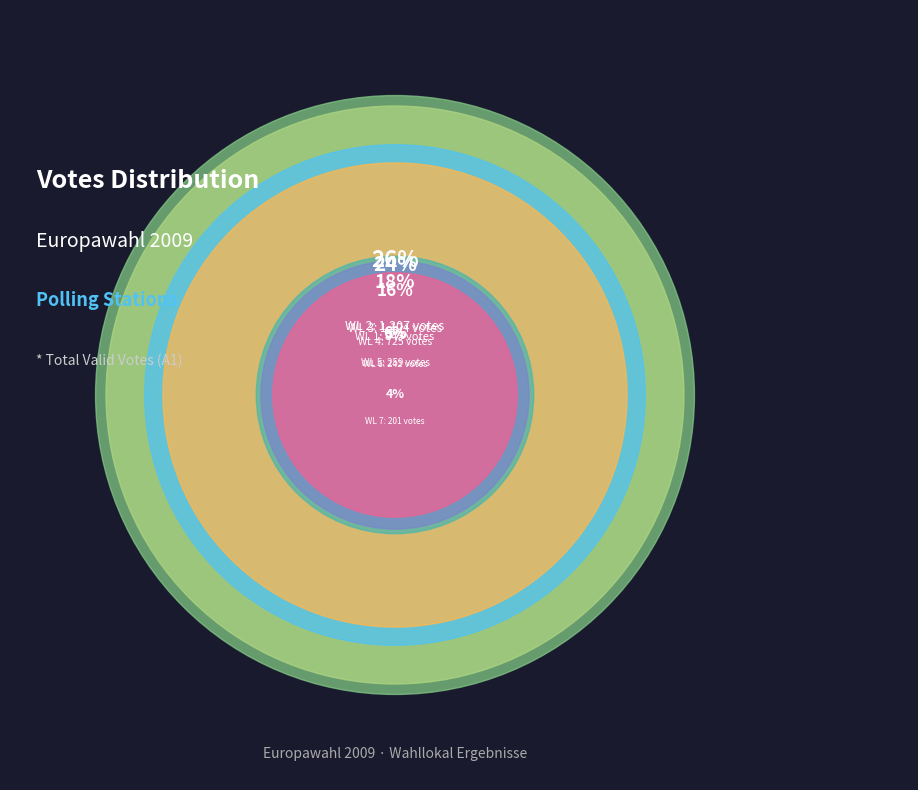

What percentage do WL 1 and WL 3 together represent?

42.8%